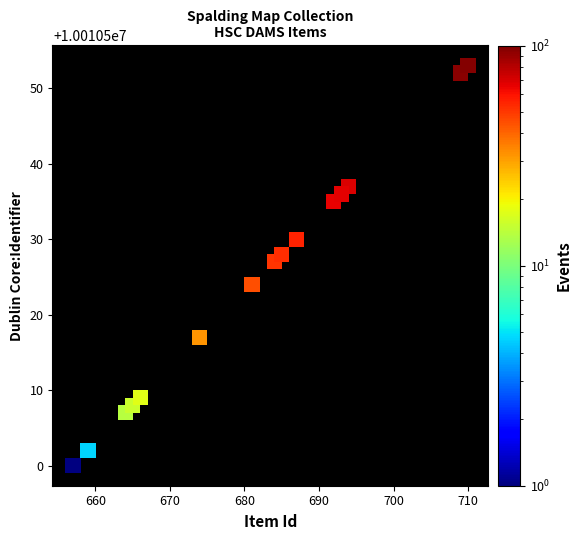

What Y value in the scatter plot is closest to 10010526?

10010527